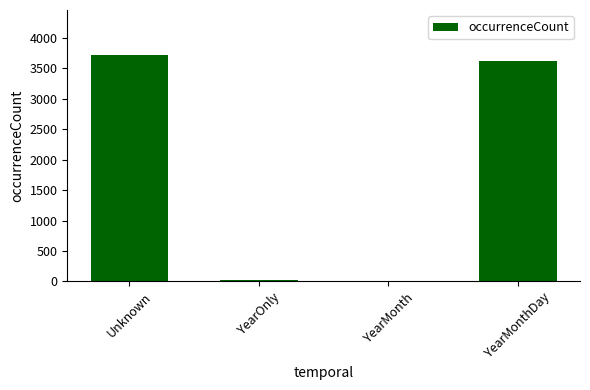

Between YearOnly and YearMonthDay, which is larger?

YearMonthDay